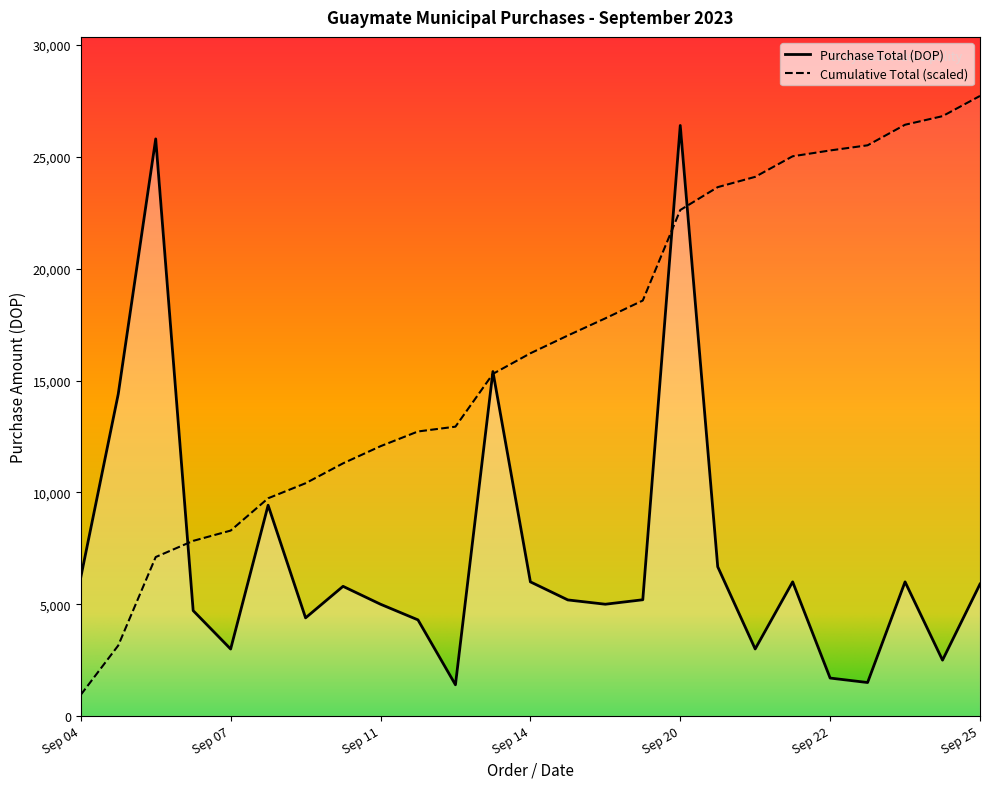

How many points are lower than both their immediate neighbors (excluding endpoints)?

7